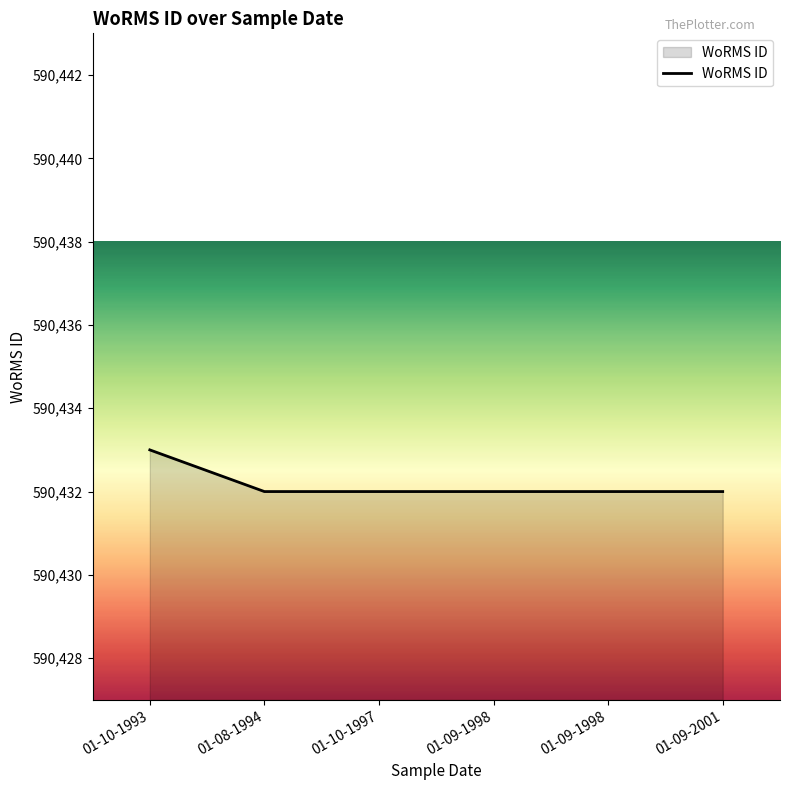

What is the greatest value displayed?

590433